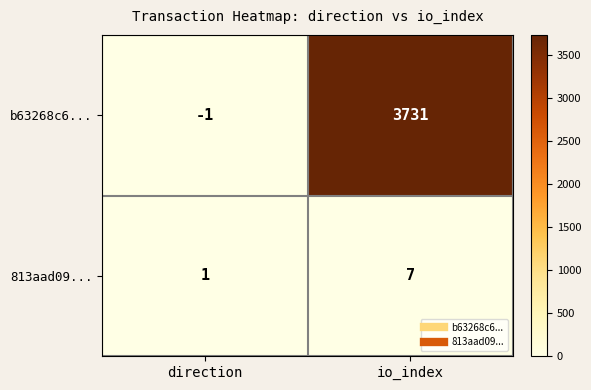

Which series changed the most between direction and io_index?

b63268c6...